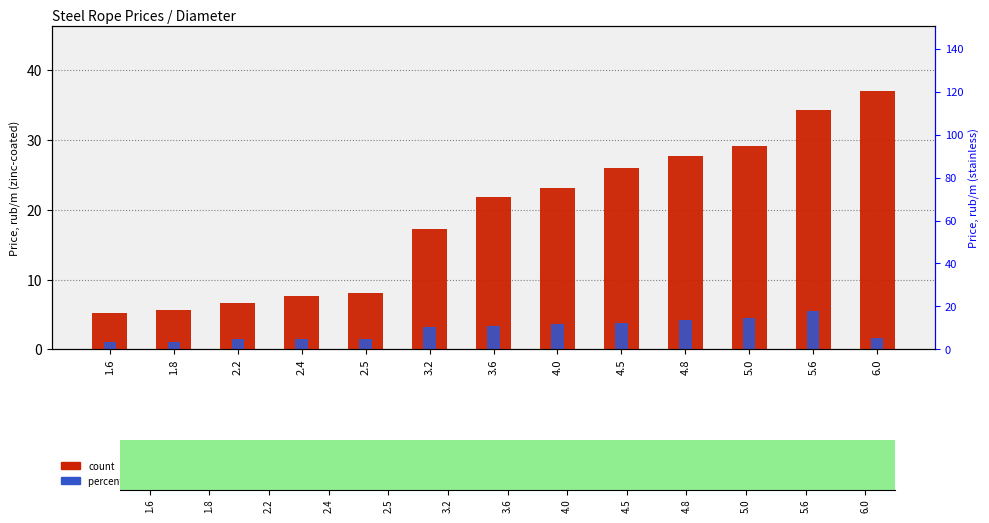

Where is count (price rub/m zinc) nearest to the value 21?

3.6